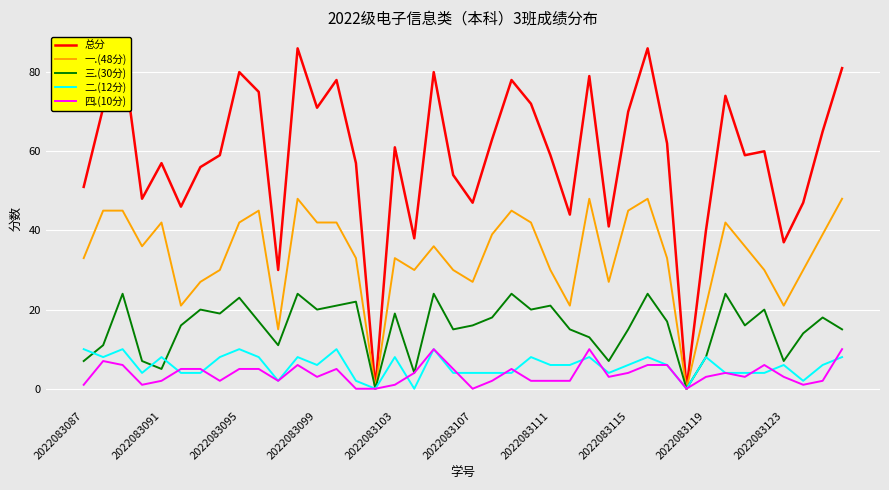

Which series has the widest spread of values?

总分